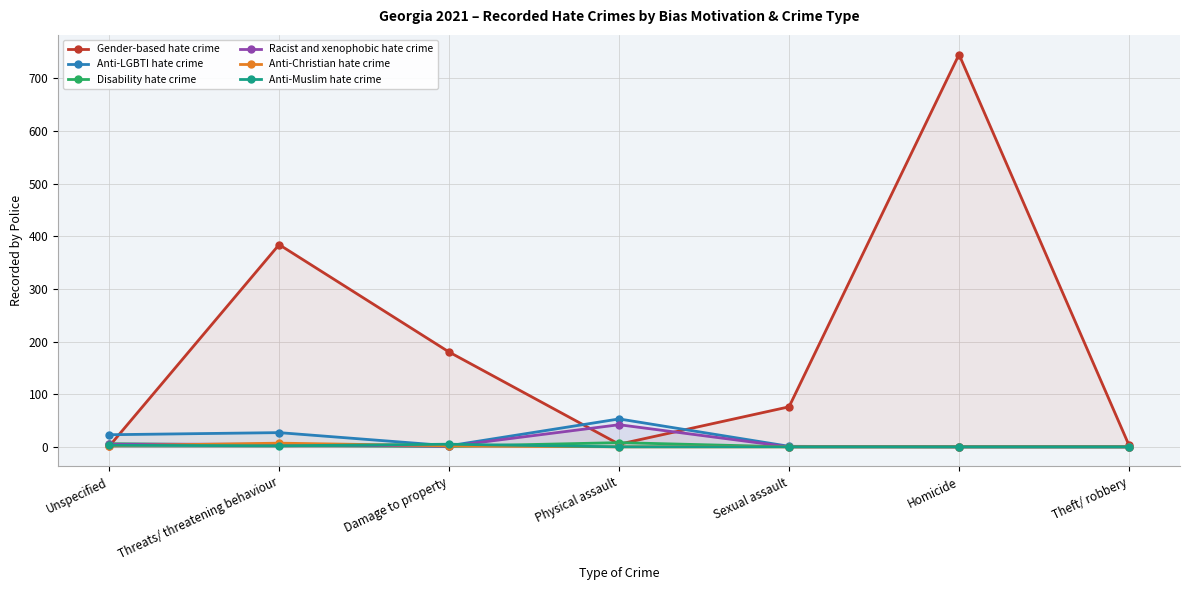

True or false: Disability hate crime and Anti-LGBTI hate crime intersect in this chart.

False